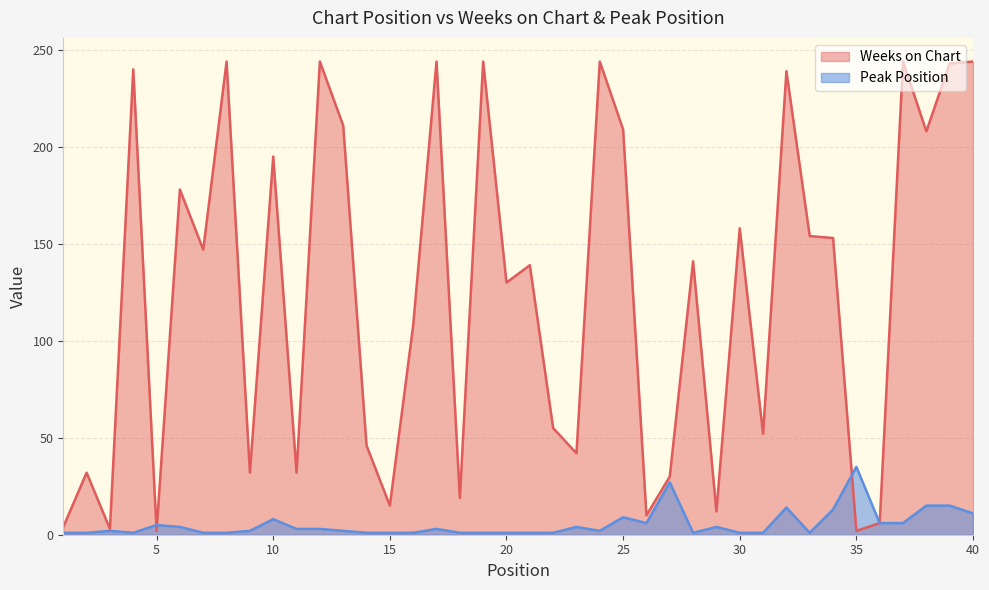

The value of Weeks on Chart at 34 is 153. True or false?

True